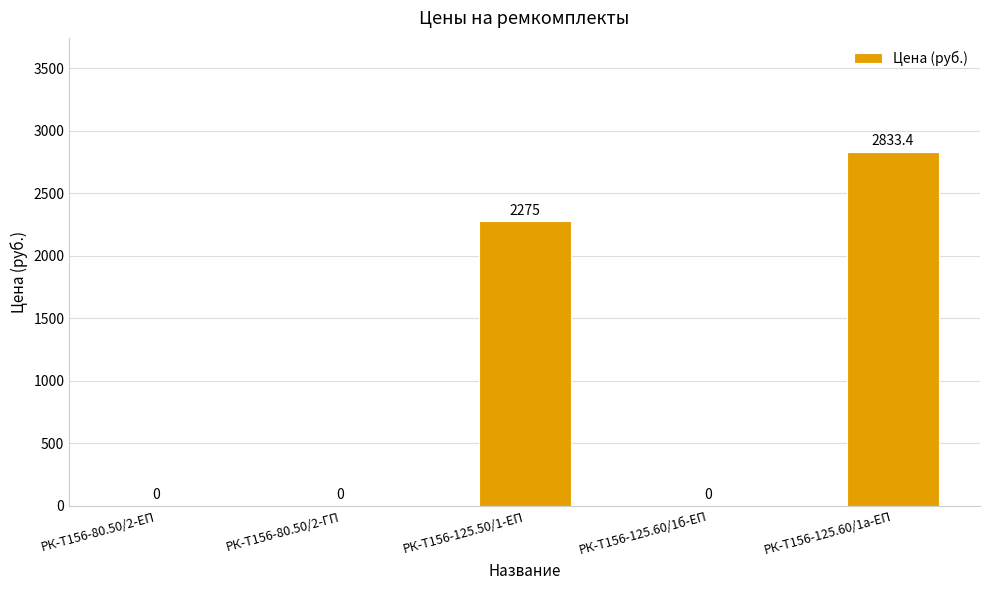

Which category has the highest value across all series?

РК-Т156-125.60/1а-ЕП